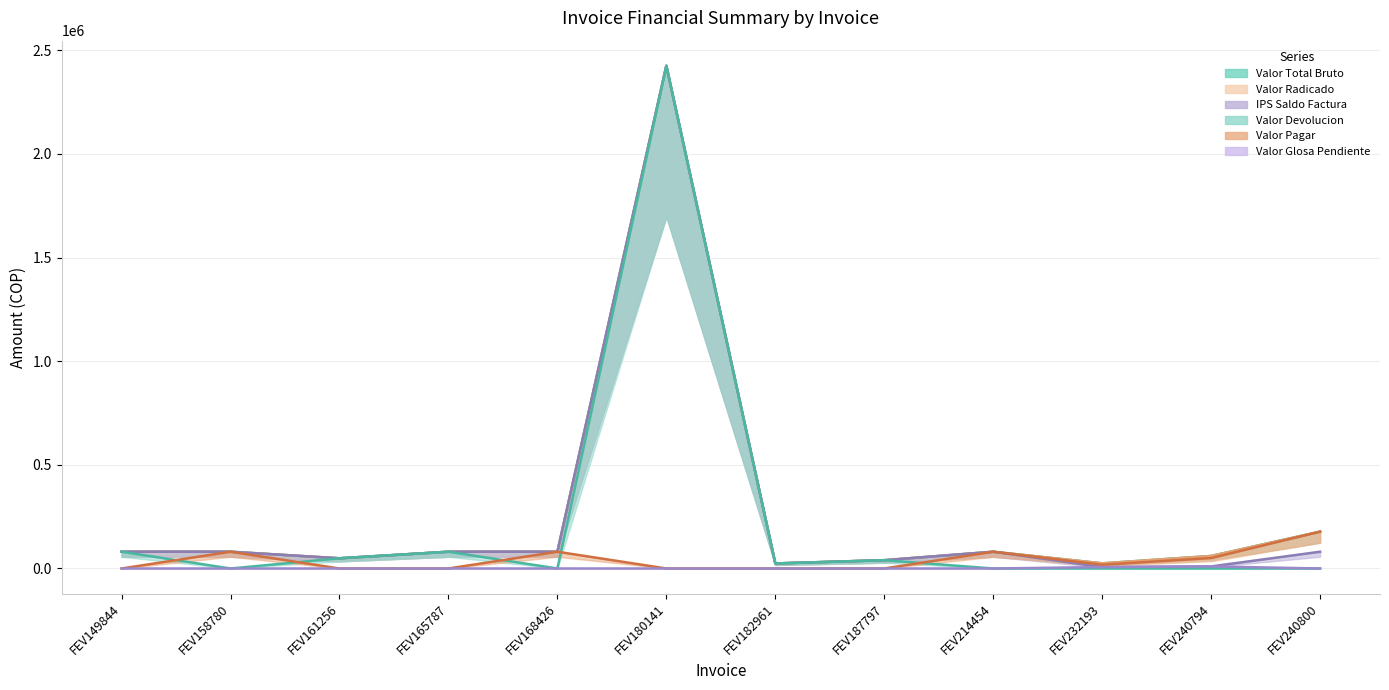

What is the difference between the Valor Pagar values at FEV168426 and FEV187797?

80832